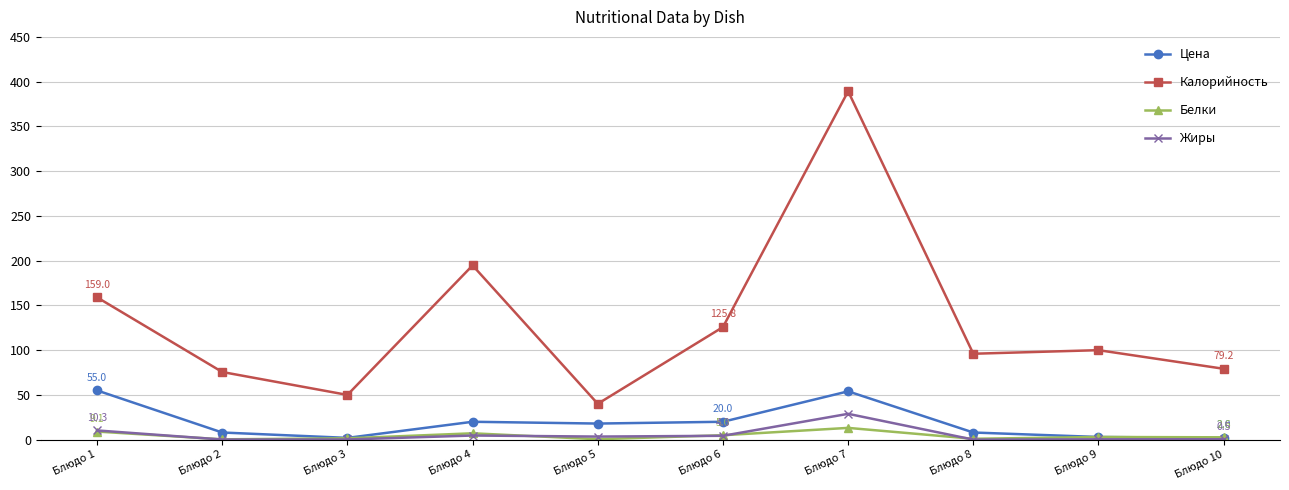

What is the maximum value shown in the chart?

389.2